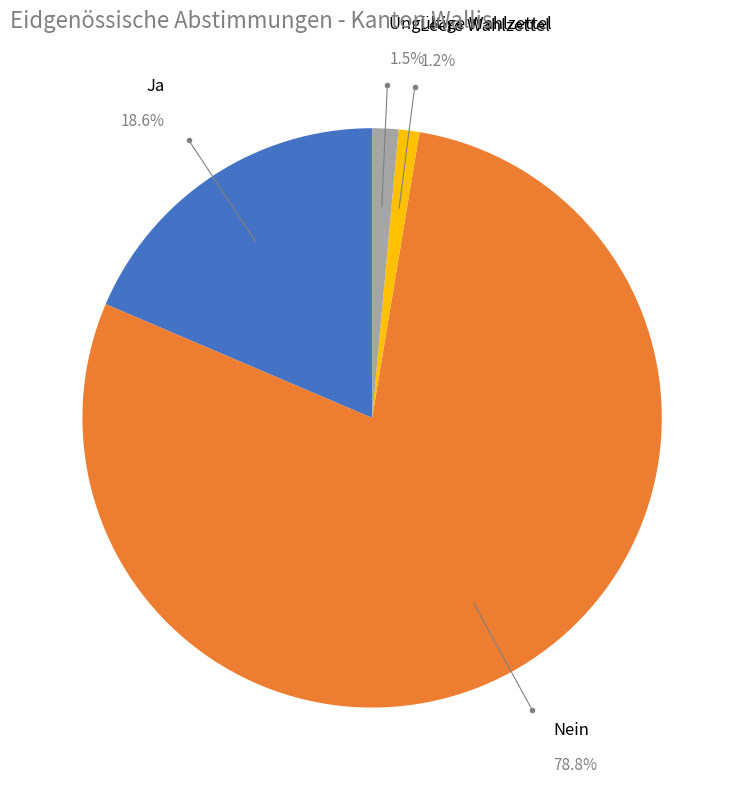

Does any single category account for the majority?

Yes